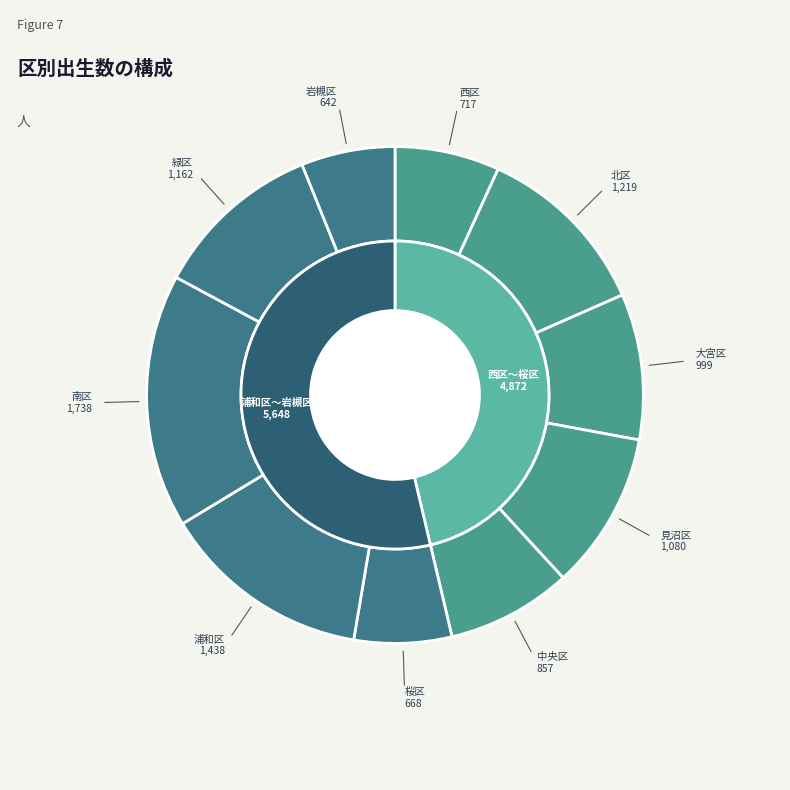

Is there a majority slice in this chart?

No